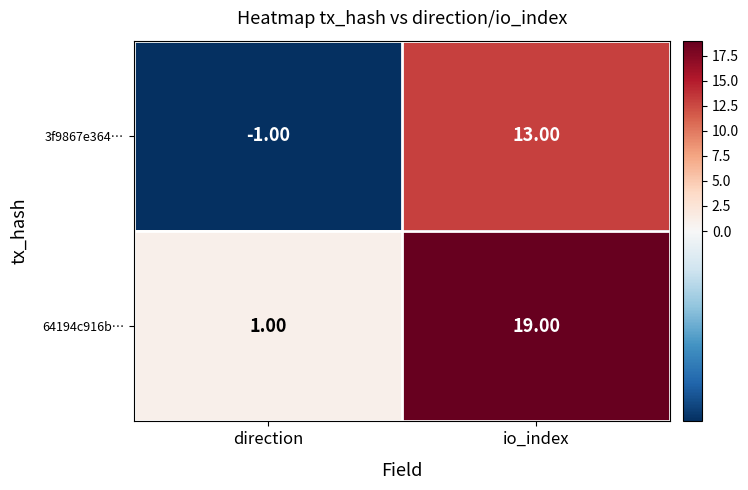

Which series has the largest range (max minus min)?

64194c916b…